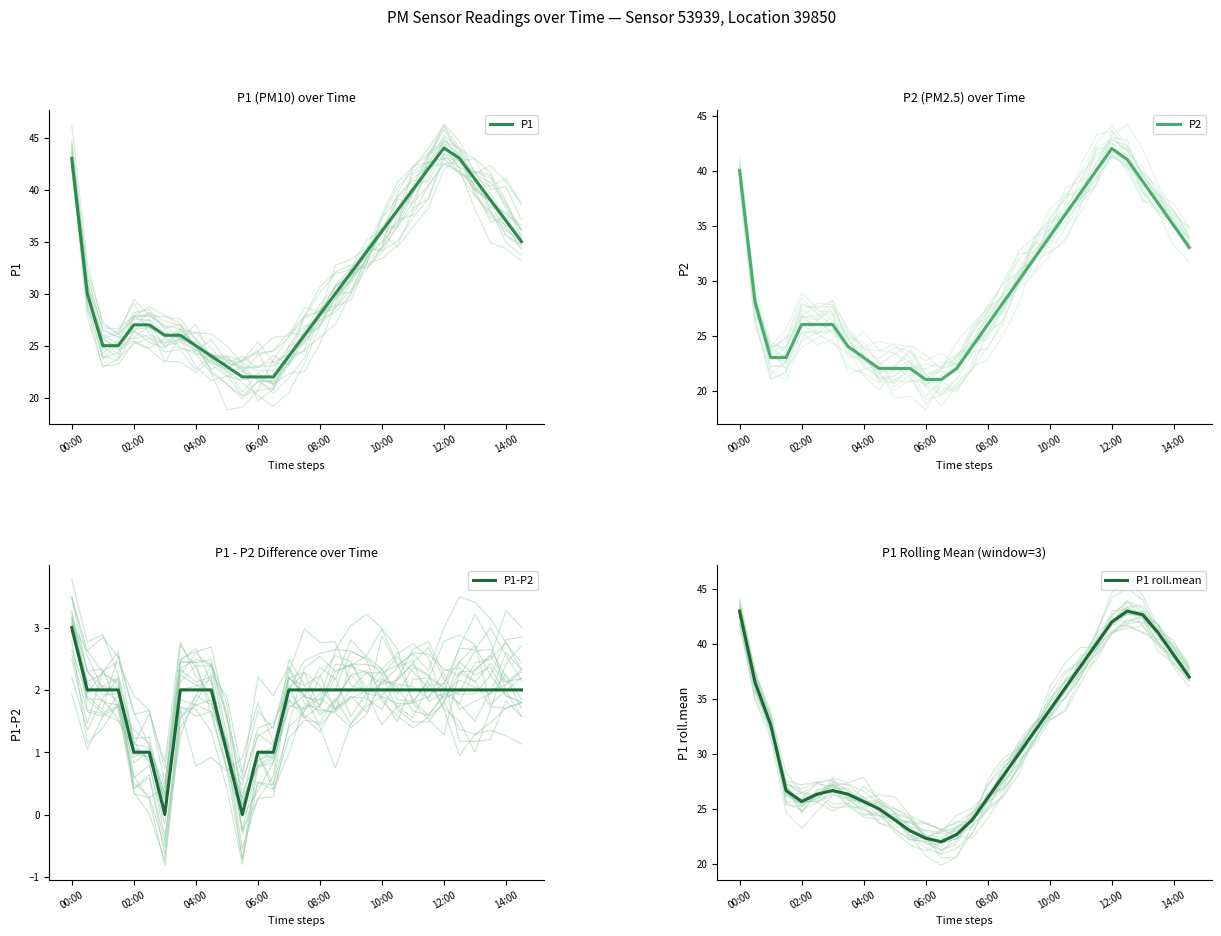

What is the average value of the P2 series?

29.5